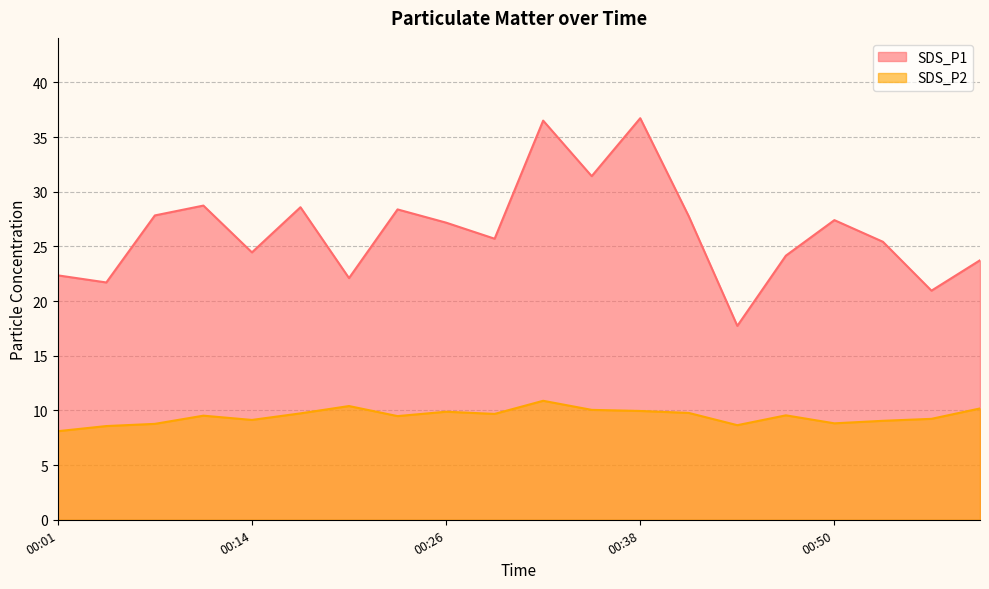

True or false: SDS_P1 has a value of 18.6 at 00:26.

False